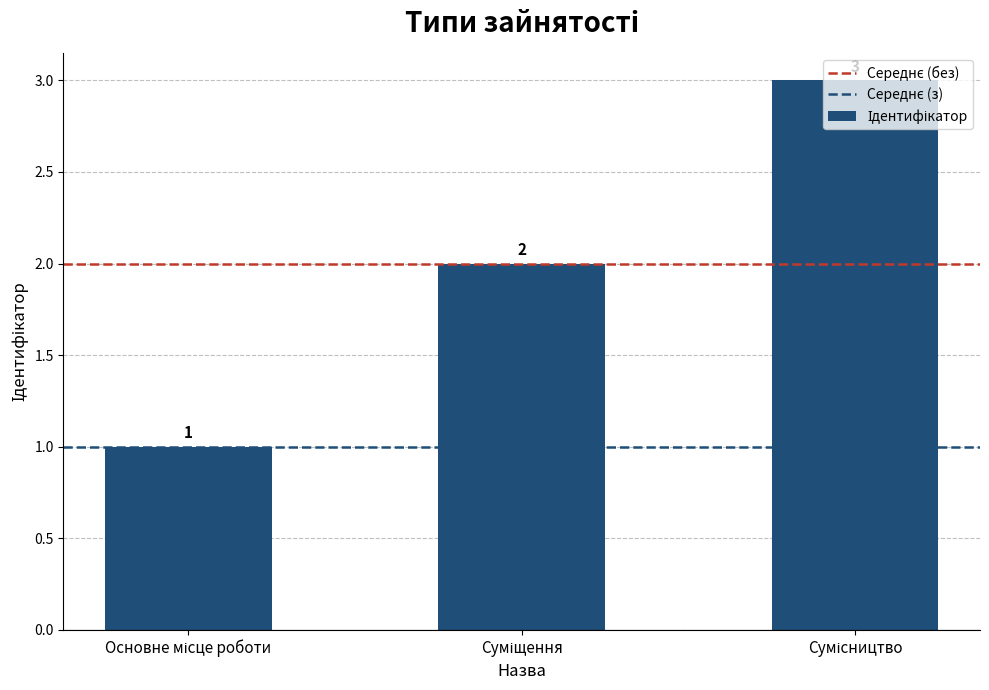

Count the number of data series in this chart.

1